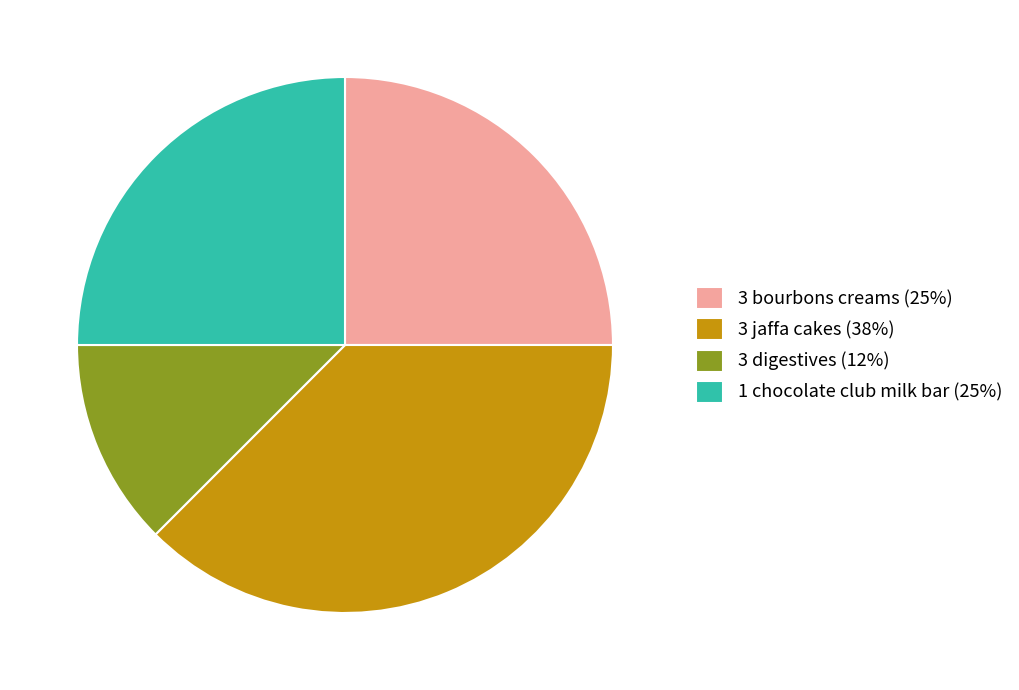

True or false: 1 chocolate club milk bar accounts for 11% of the total.

False